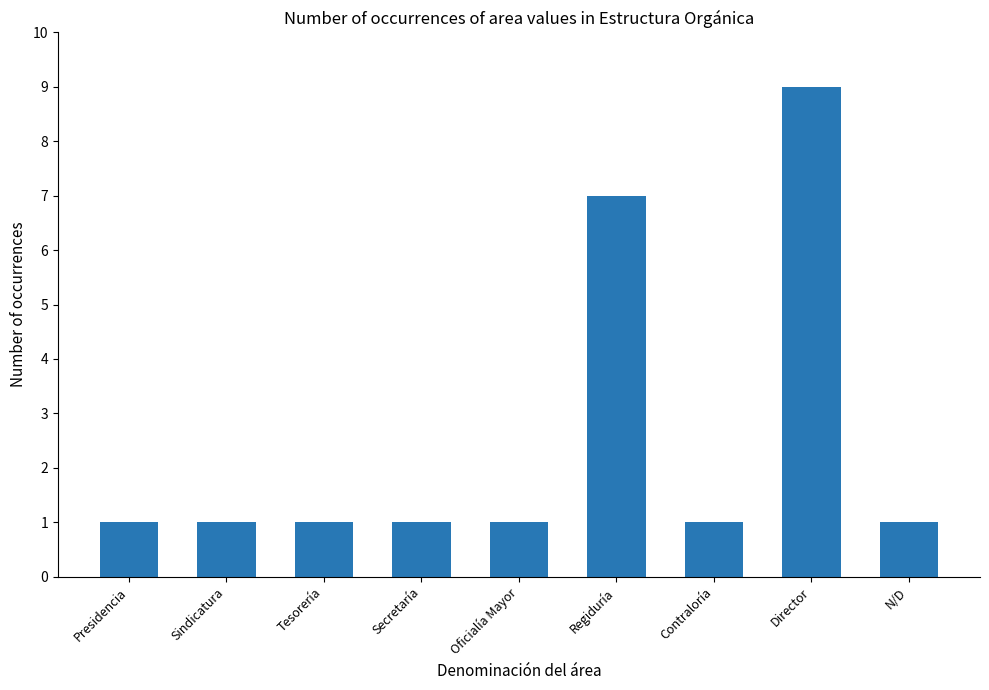

What is the maximum value shown in the chart?

9